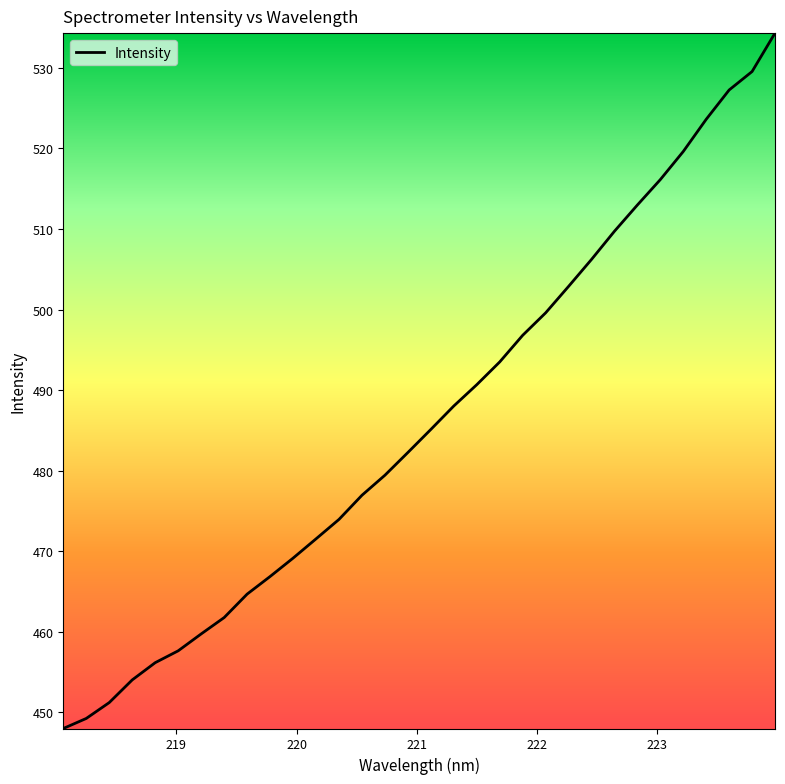

True or false: the data has more than 1 interior local peaks.

False